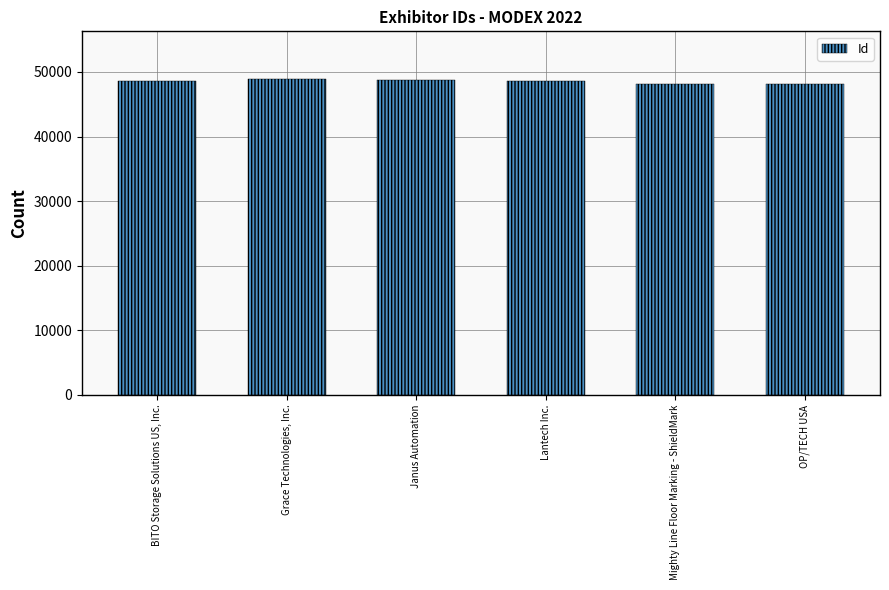

Approximately how many times larger is the value at Mighty Line Floor Marking - ShieldMark compared to OP/TECH USA?

1.0